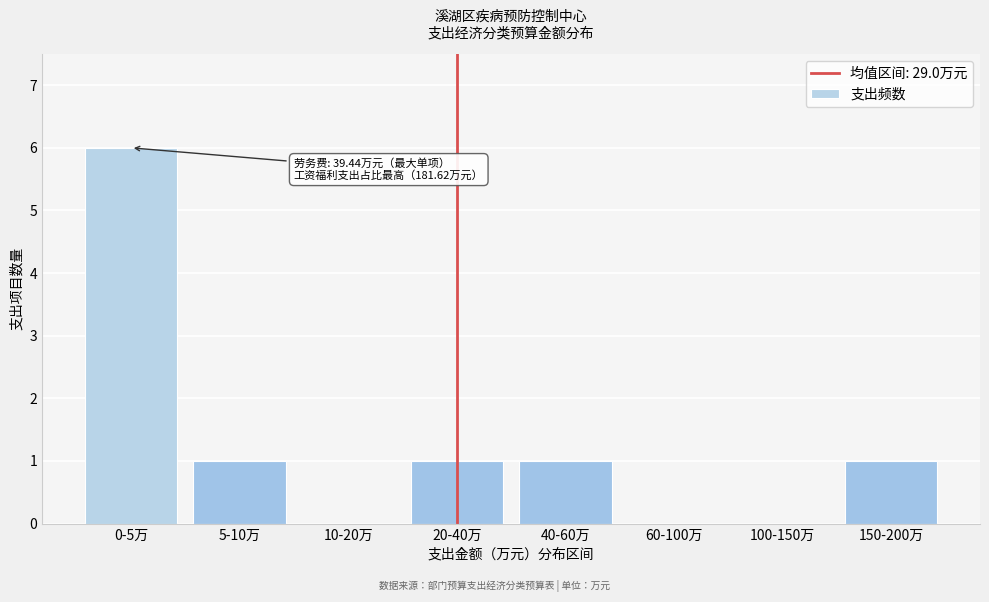

Reading left to right, extract all data points from this chart.

0-5万=6	5-10万=1	10-20万=0	20-40万=1	40-60万=1	60-100万=0	100-150万=0	150-200万=1